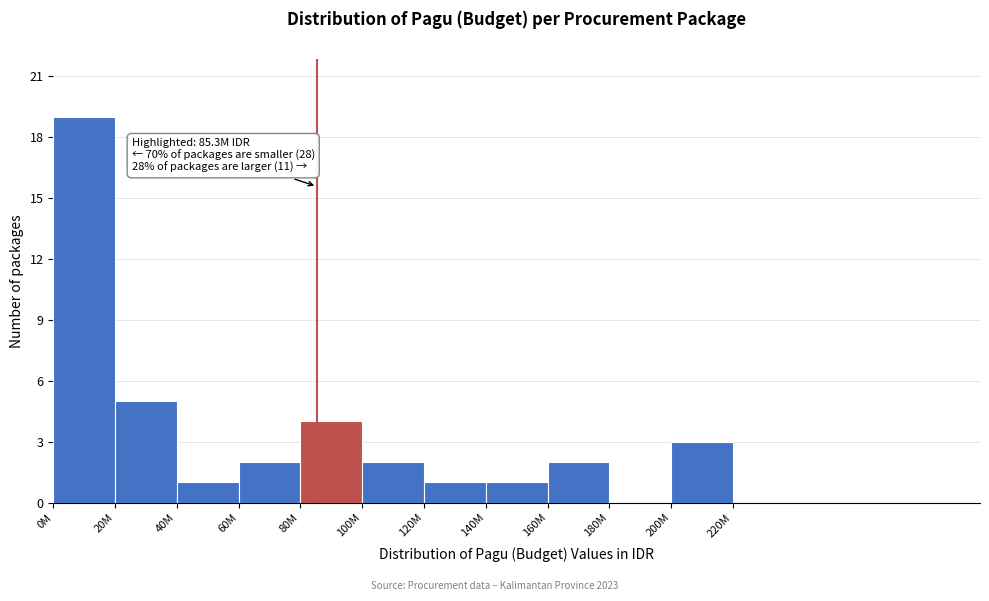

Reading left to right, extract all data points from this chart.

0M=19	20M=5	40M=1	60M=2	80M=4	100M=2	120M=1	140M=1	160M=2	180M=0	200M=3	220M=0